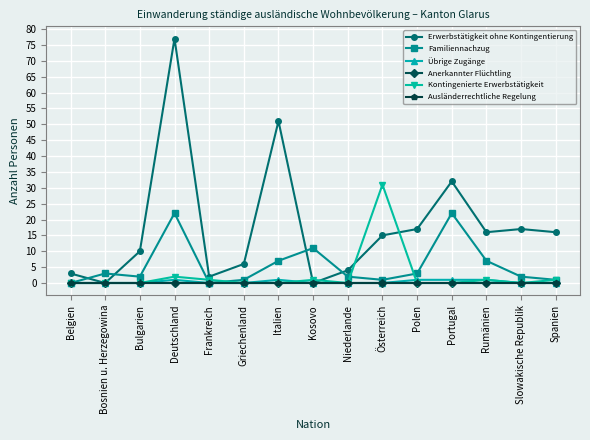

What position from the left is Rumänien?

13